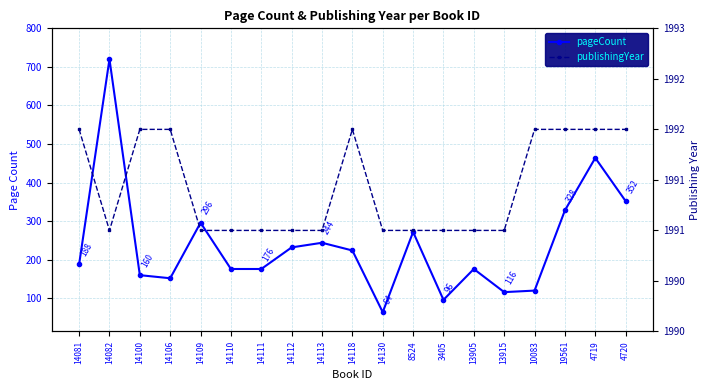

What is the difference between the pageCount values at 14082 and 14112?

488